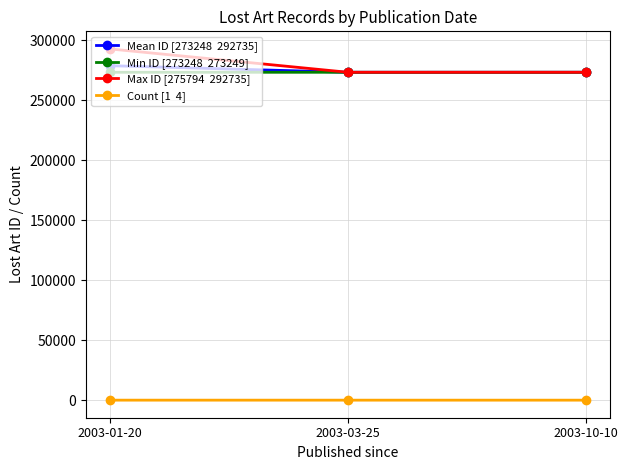

Which category has the highest value across all series?

2003-01-20